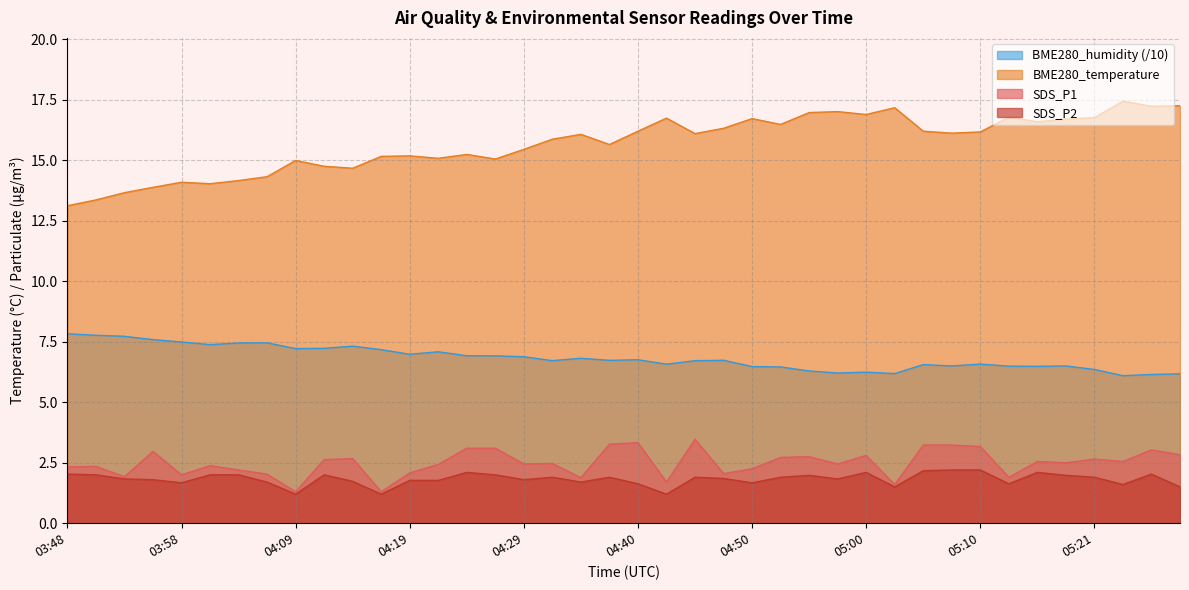

What is the difference between the second highest and second lowest values in the SDS_P1 series?

2.0